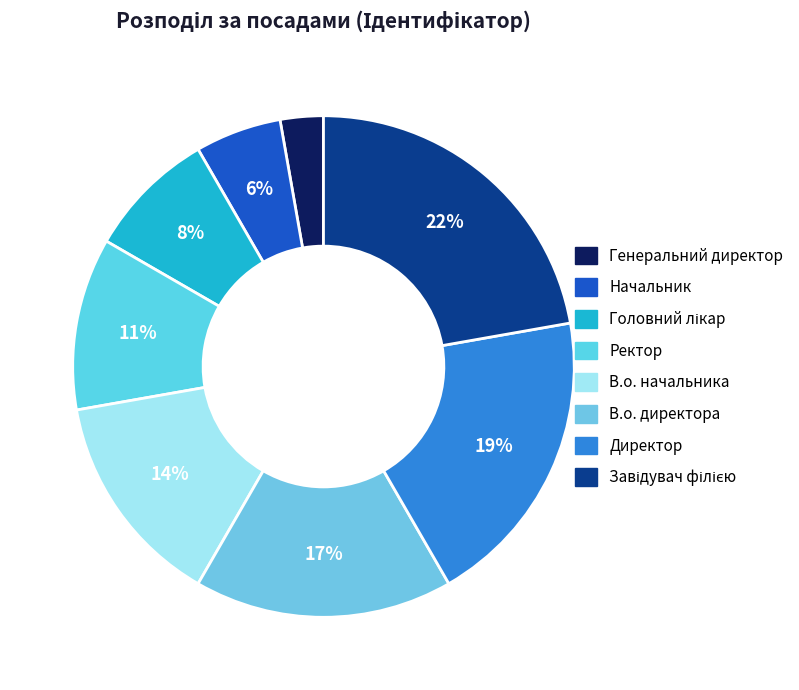

Does Головний лікар represent more than half of the total?

No